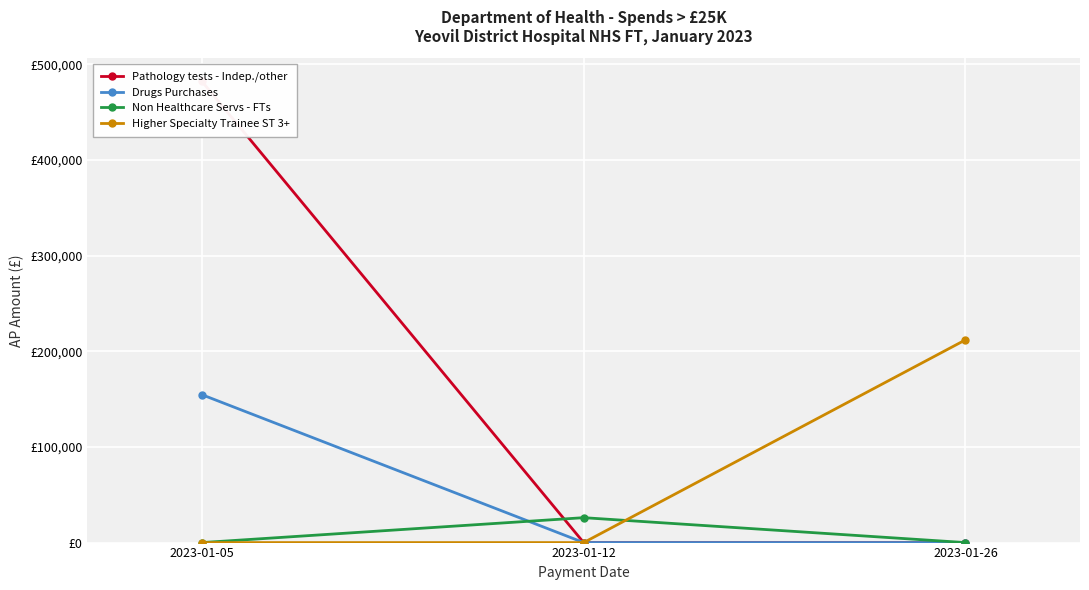

How many data points in Higher Specialty Trainee ST 3+ are above 0?

1